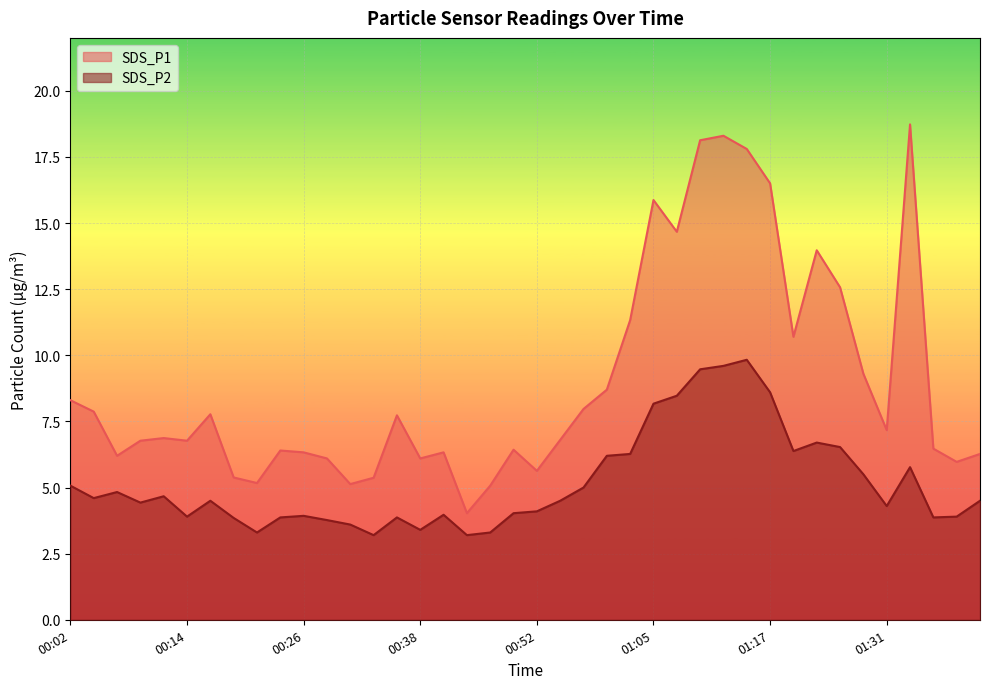

At how many categories does at least one series exceed 6?

32